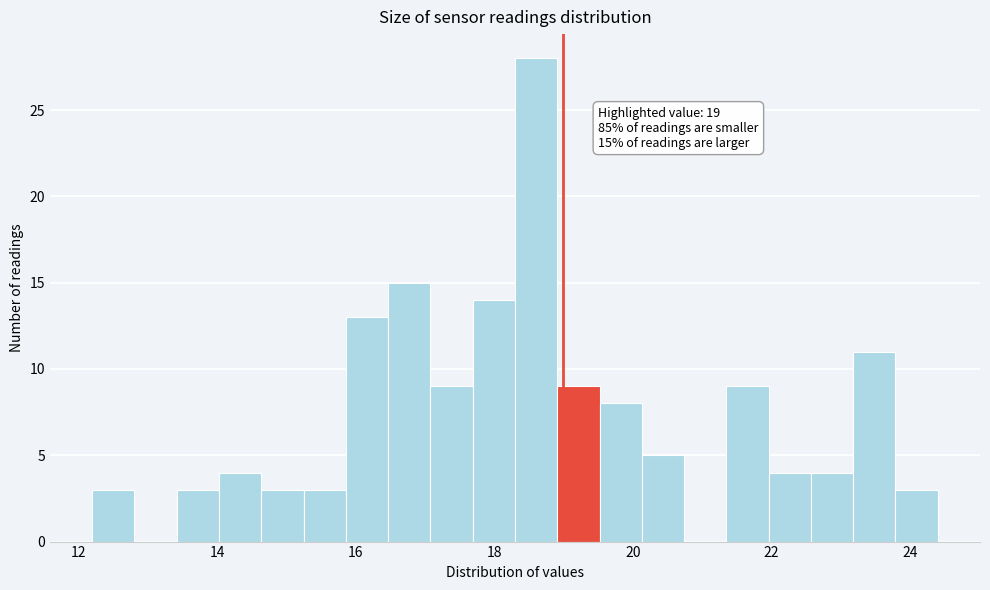

Read against the x-axis, roughly where is the centre of the tallest bar?

18.6